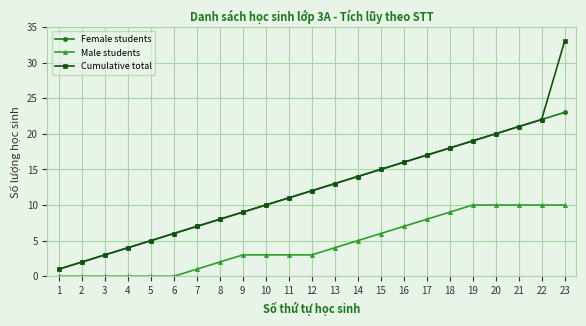

What is the highest value of the Female students series?

23